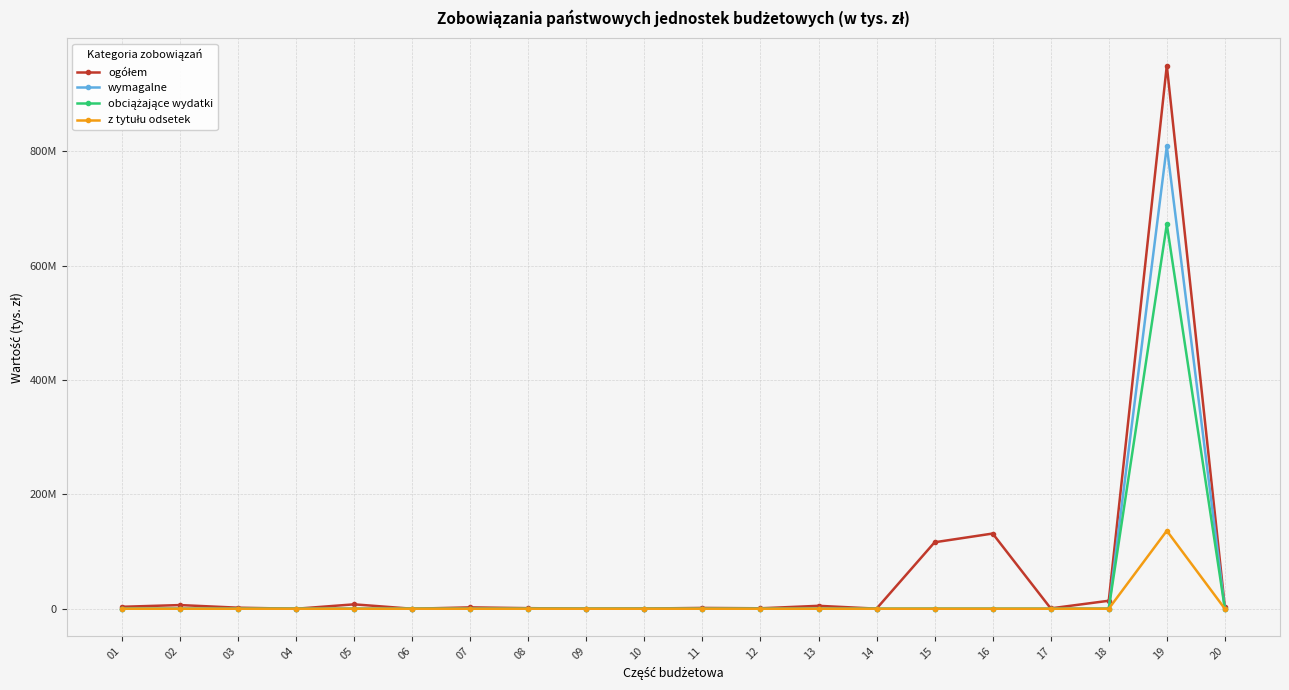

The value of z tytułu odsetek at 04 is 73451178.4. True or false?

False